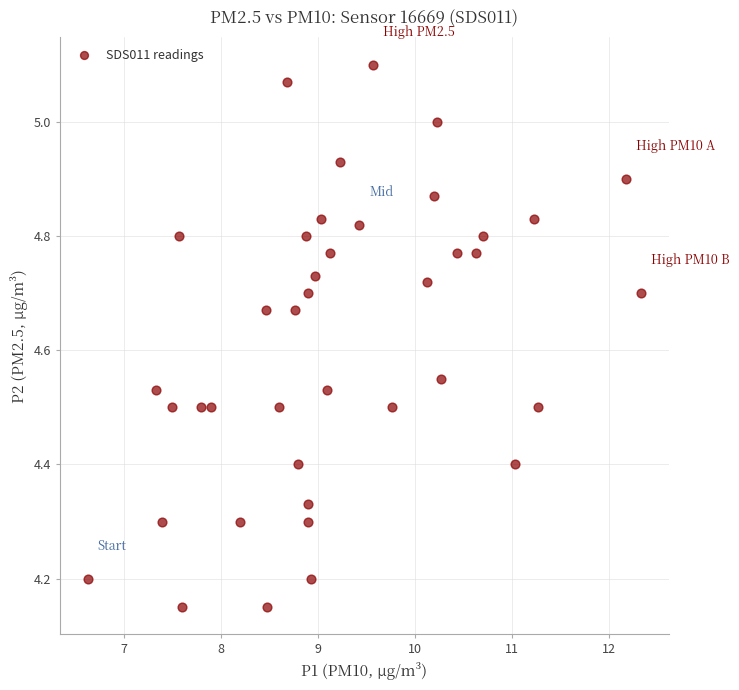

What is the range of X values (max minus min)?

5.7